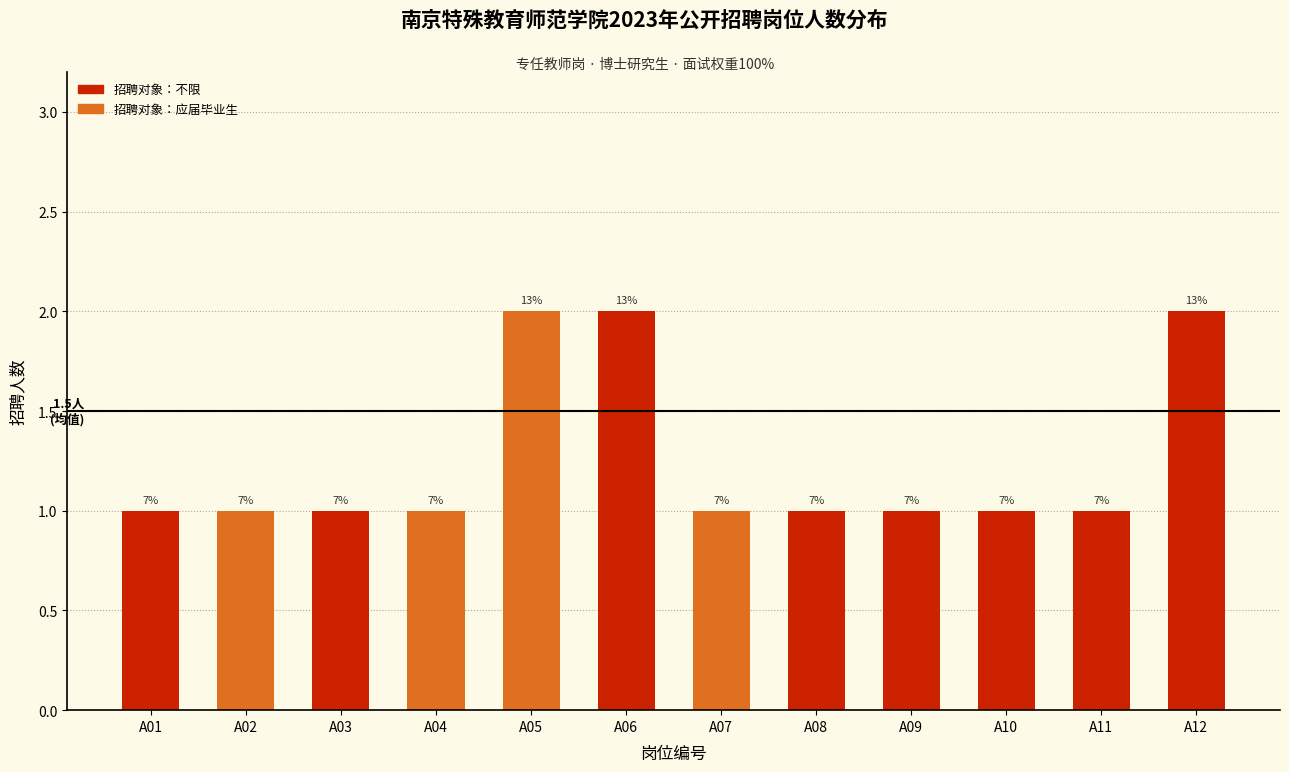

What is the difference between the maximum and second lowest values?

1